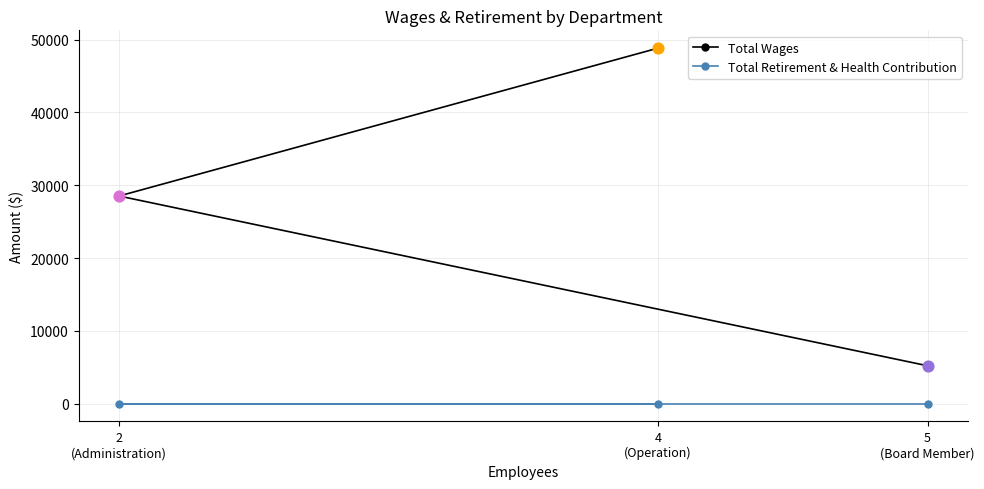

Which series has the largest total across all categories?

Total Wages